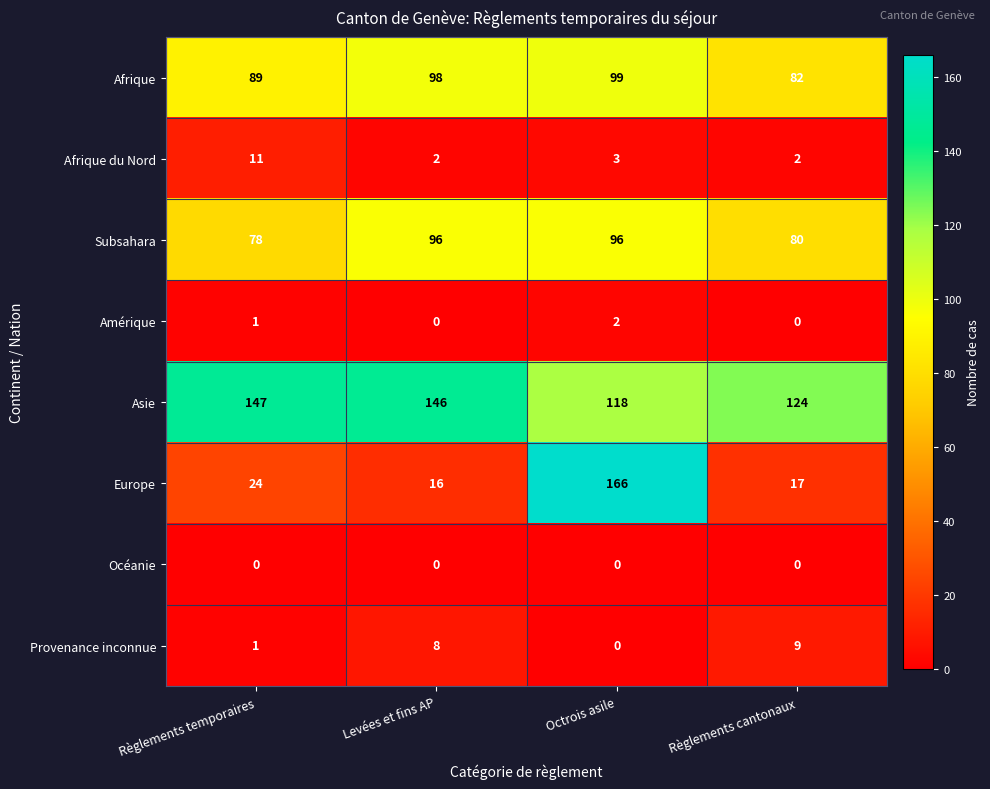

What is the greatest value displayed?

166